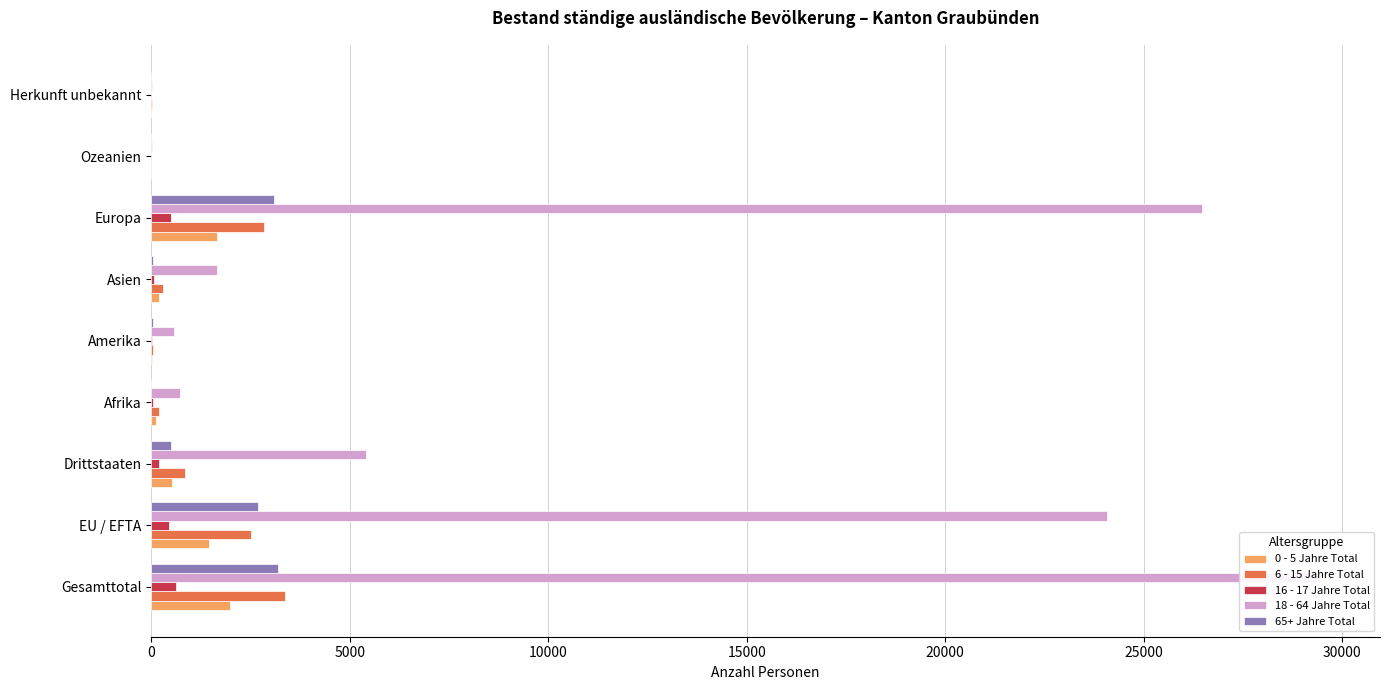

True or false: 6 - 15 Jahre Total has a value of 2518 at EU / EFTA.

True